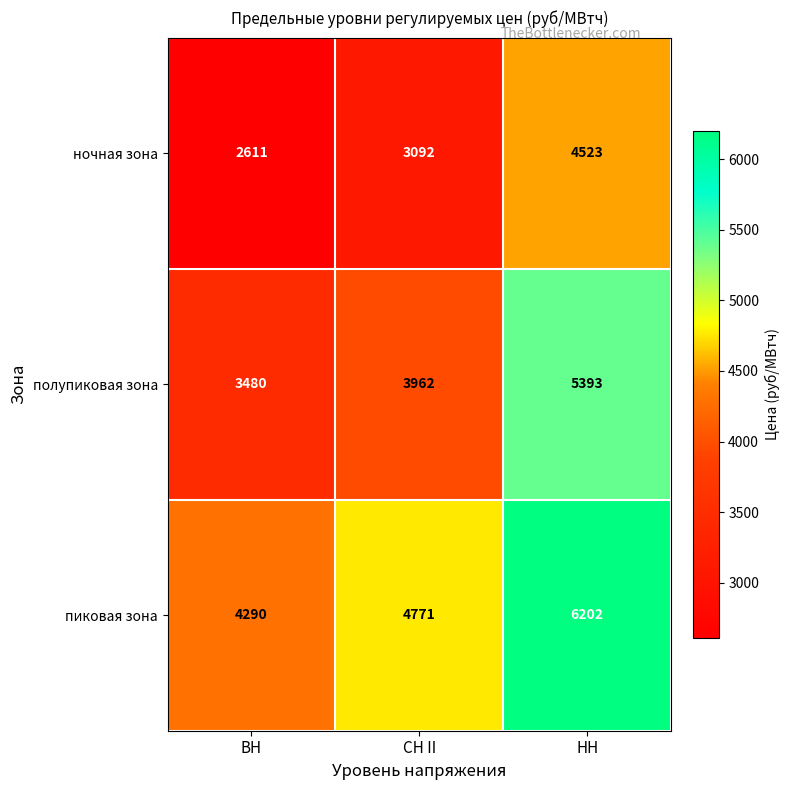

What is the sum of the пиковая зона values at НН and СН II?

10973